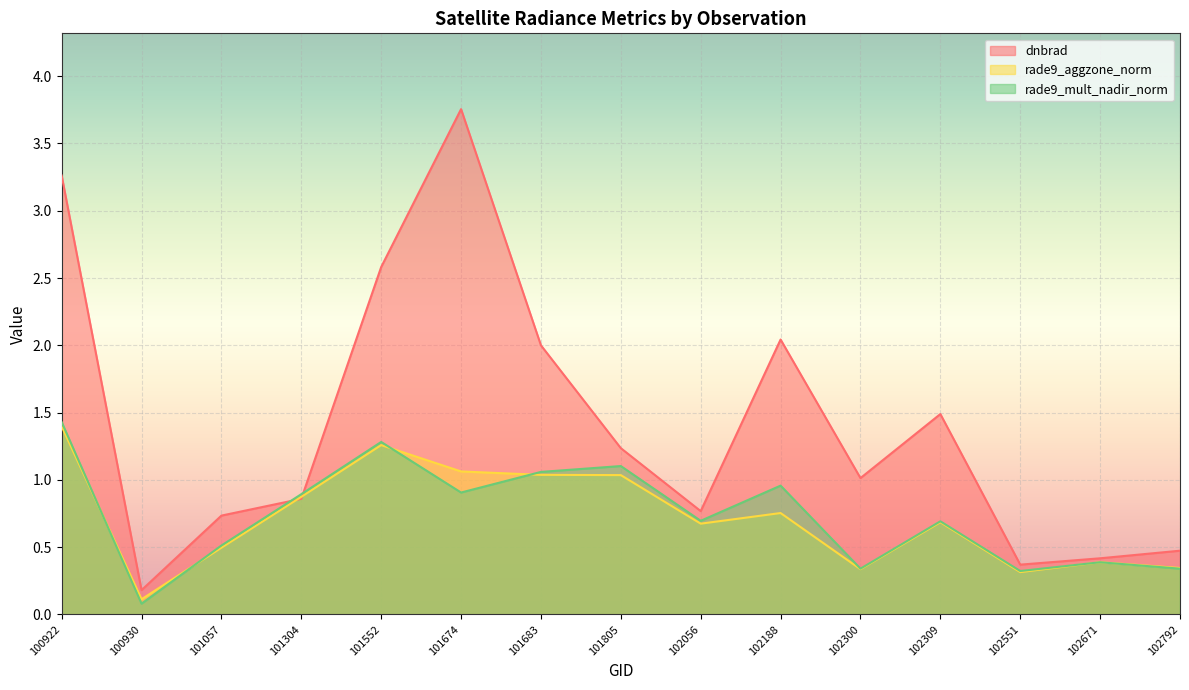

What is the difference between the maximum and minimum values in the rade9_mult_nadir_norm series?

1.4